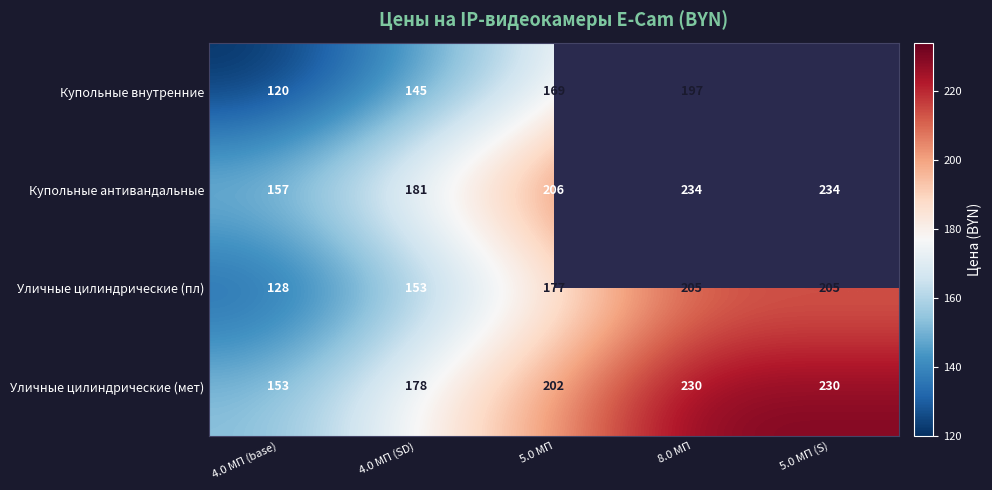

How many Уличные цилиндрические (мет) values are between 178 and 230?

4